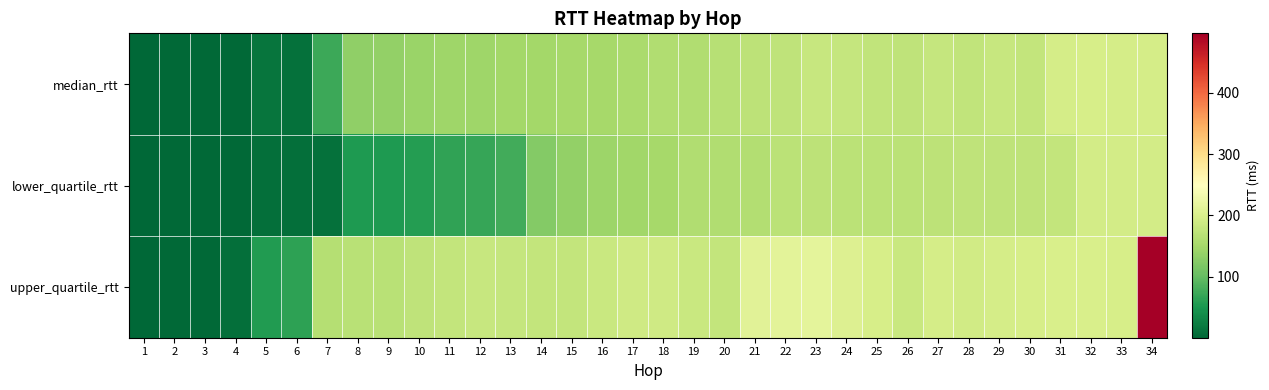

List the series in order of their peak value, lowest first.

lower_quartile_rtt, median_rtt, upper_quartile_rtt